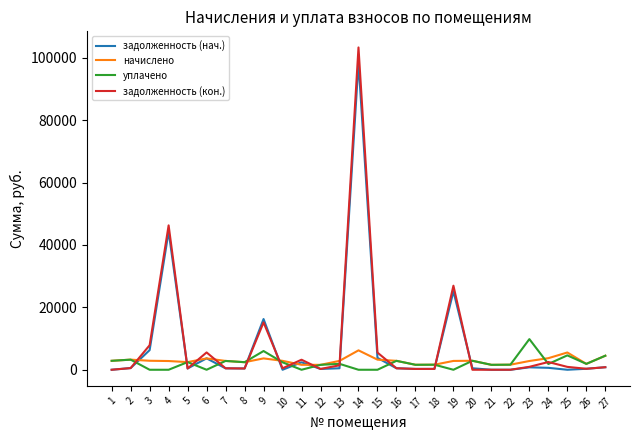

Which series has the largest range (max minus min)?

задолженность (кон.)